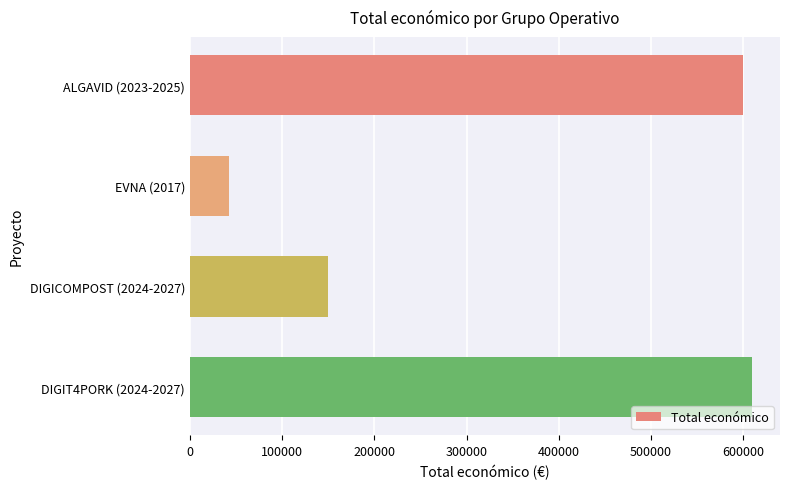

What is the change in value from EVNA (2017) to DIGICOMPOST (2024-2027)?

+107928